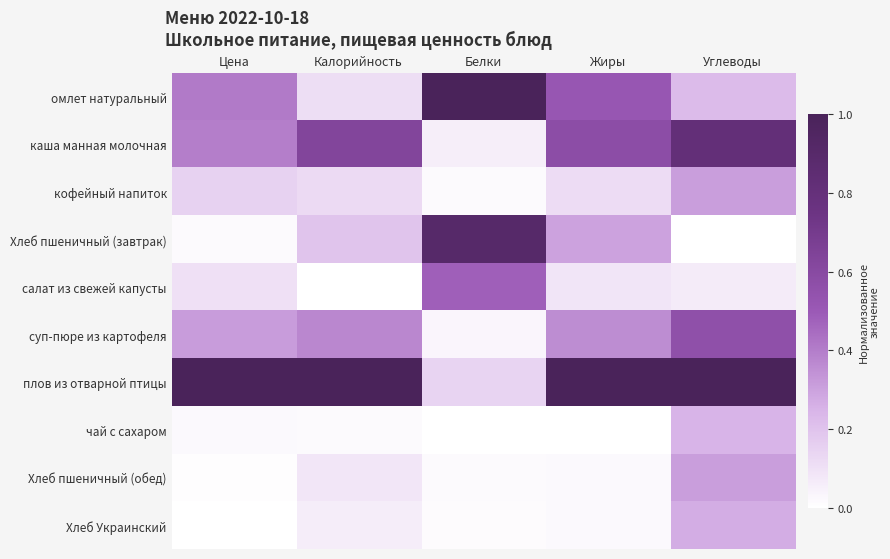

Count the number of categories in the chart.

5